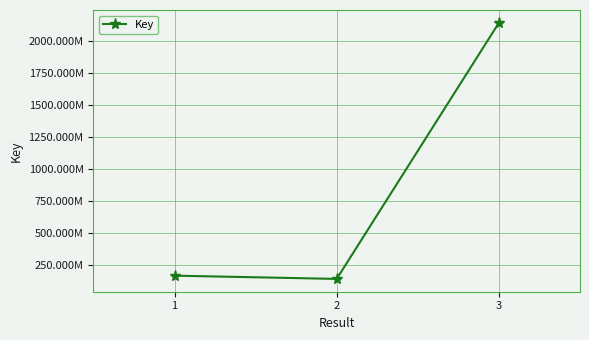

Is this an area chart (filled region under the line)?

No